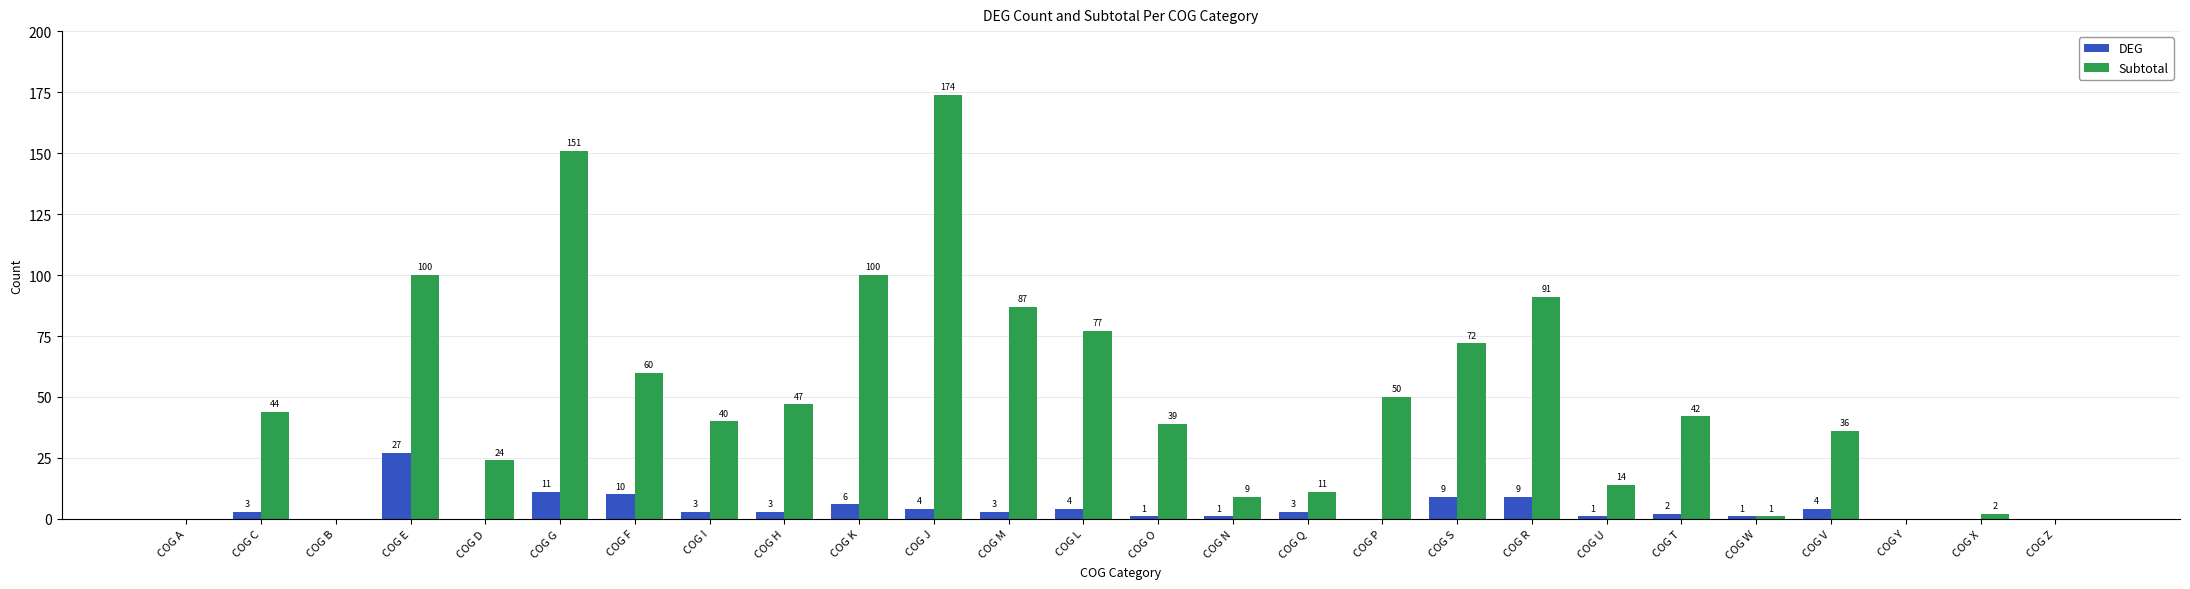

What are all the series names shown in the legend?

DEG, Subtotal